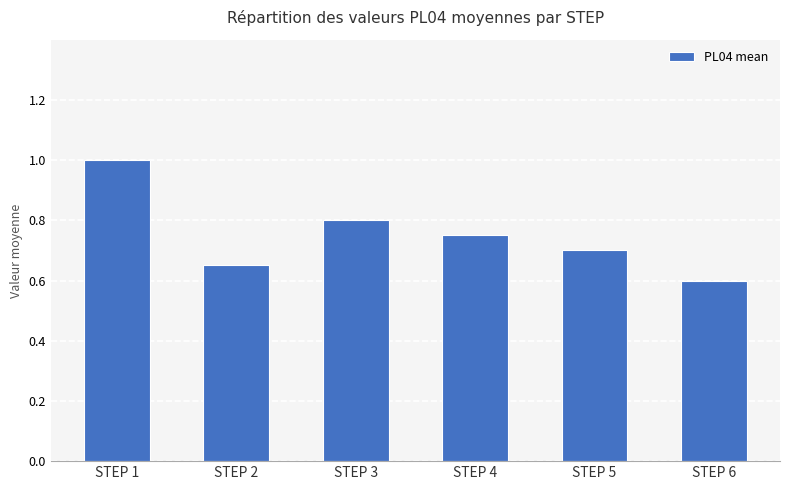

Rank the categories by value from lowest to highest.

STEP 6, STEP 2, STEP 5, STEP 4, STEP 3, STEP 1